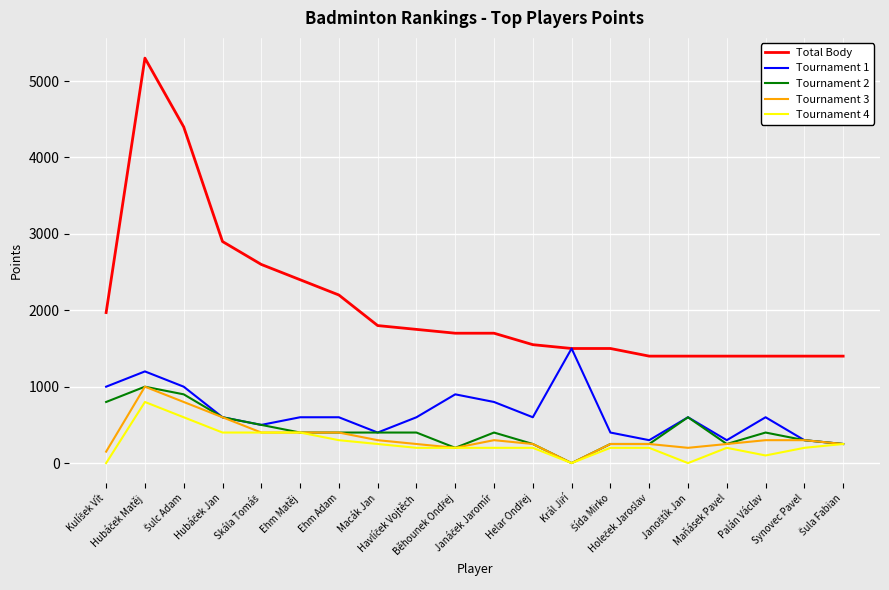

Which series has the largest range (max minus min)?

Total Body